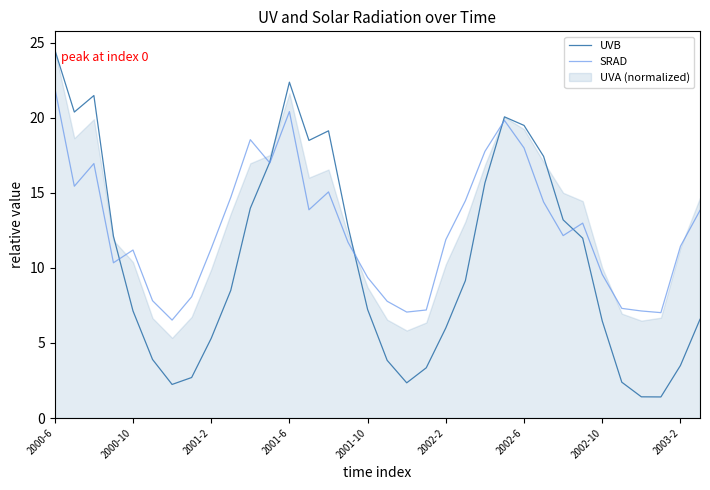

The SRAD series shows 9.4 at 2001-10. True or false?

True